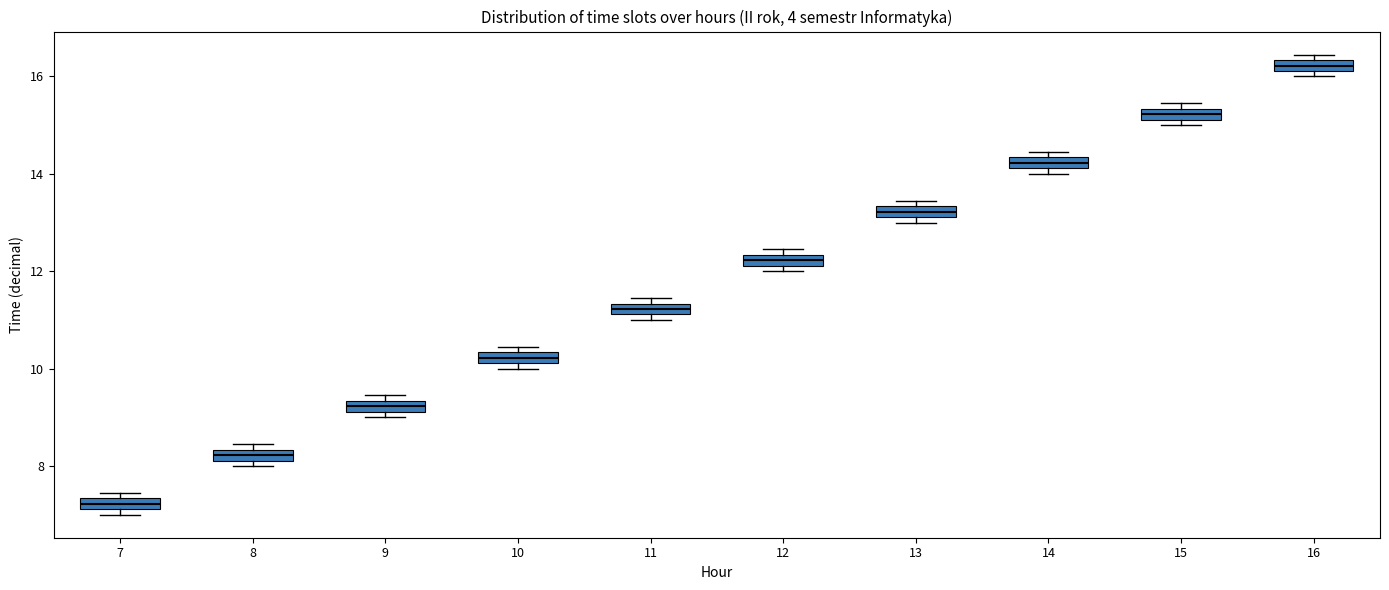

Where is the upper edge of the box at x = 11 on the y-axis? The values are not printed on the chart, so give them approximately, as read against the axis.

11.4